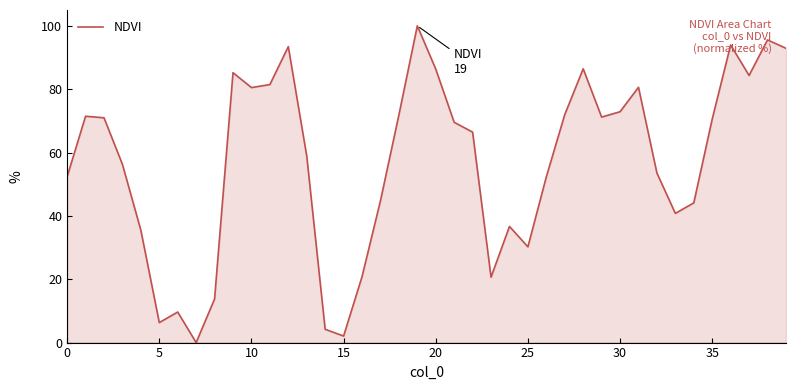

What is the maximum value shown in the chart?

100.0